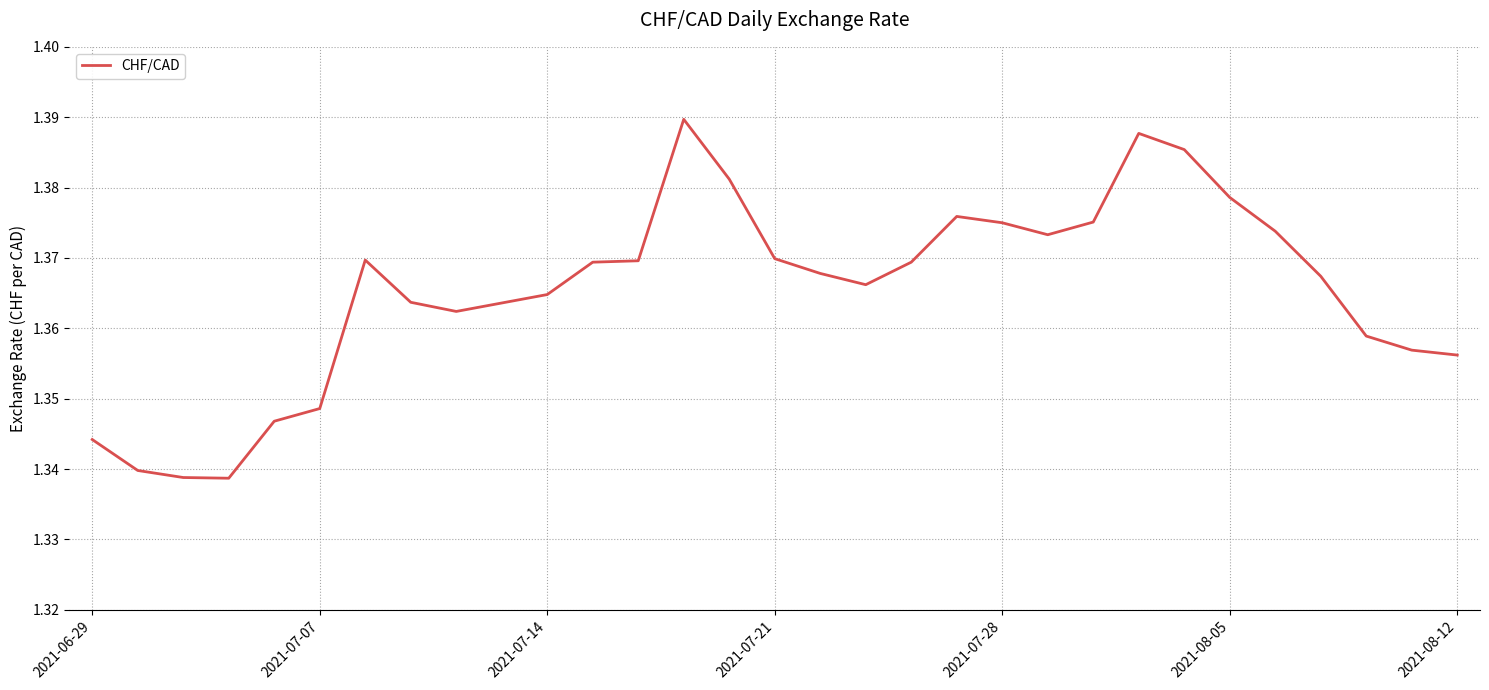

Approximately how many times larger is the value at 2021-07-28 compared to 2021-07-07?

1.0